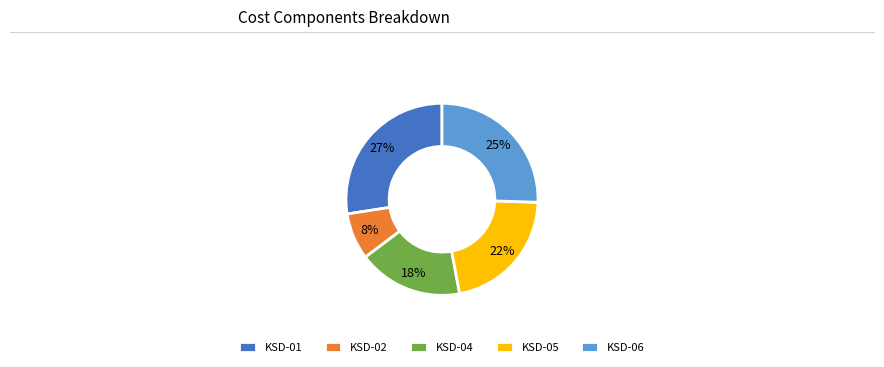

Rank the categories by value from lowest to highest.

KSD-02, KSD-04, KSD-05, KSD-06, KSD-01